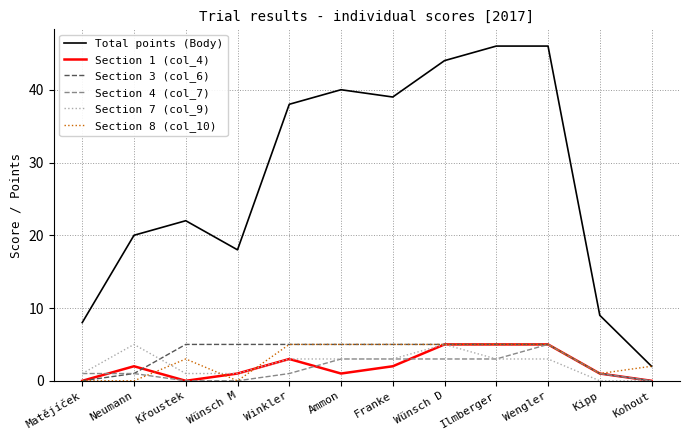

Between Franke and Wengler, which series saw the biggest shift?

Total points (Body)